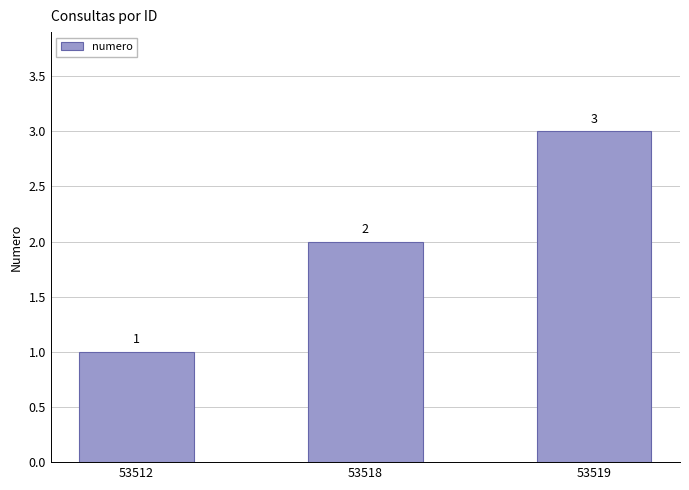

How many series are shown in this chart?

1